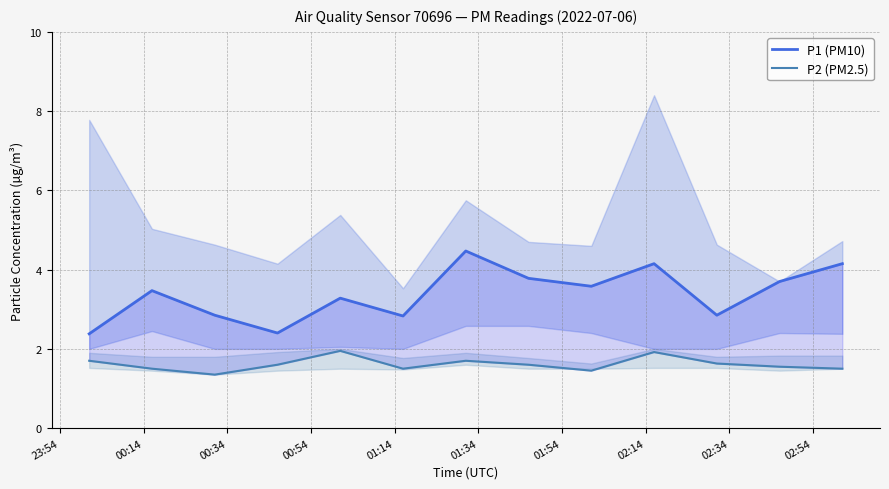

True or false: P1 (PM10) and P2 (PM2.5) intersect in this chart.

False